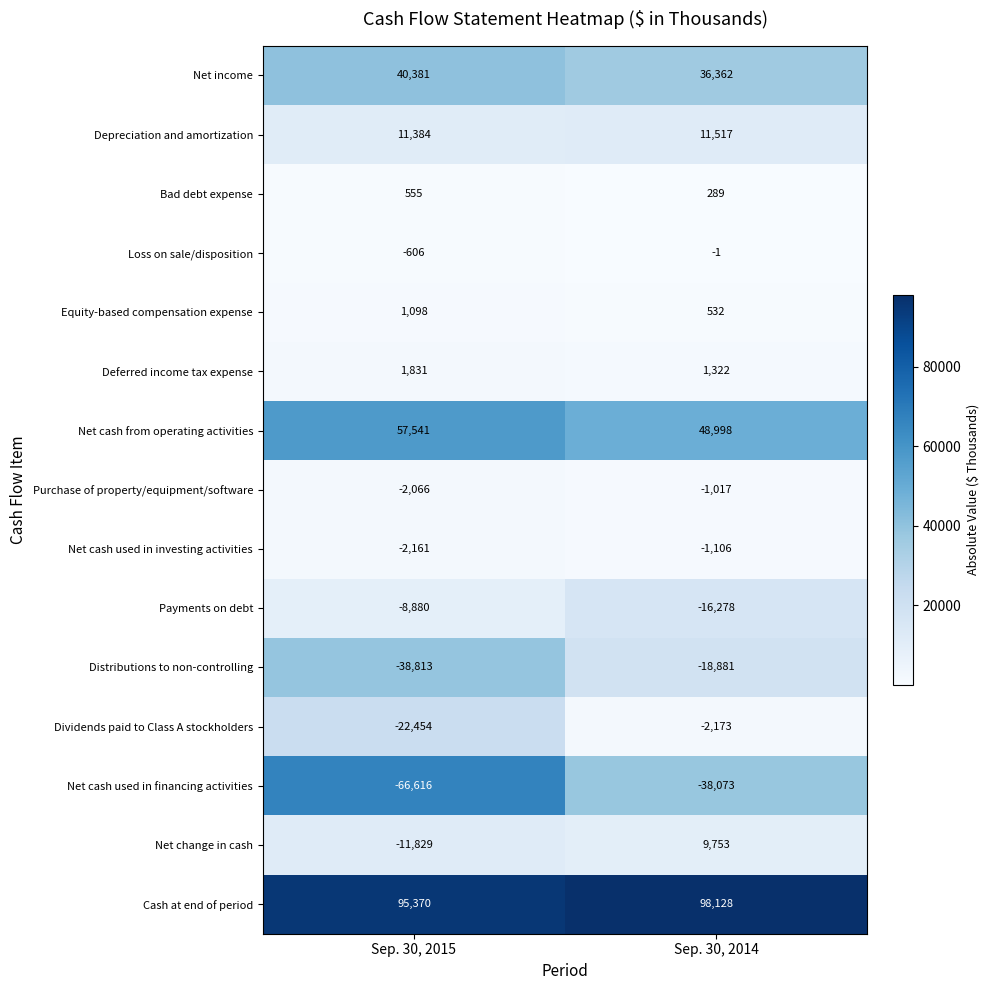

True or false: Net change in cash has a value of 9753 at Sep. 30, 2014.

True